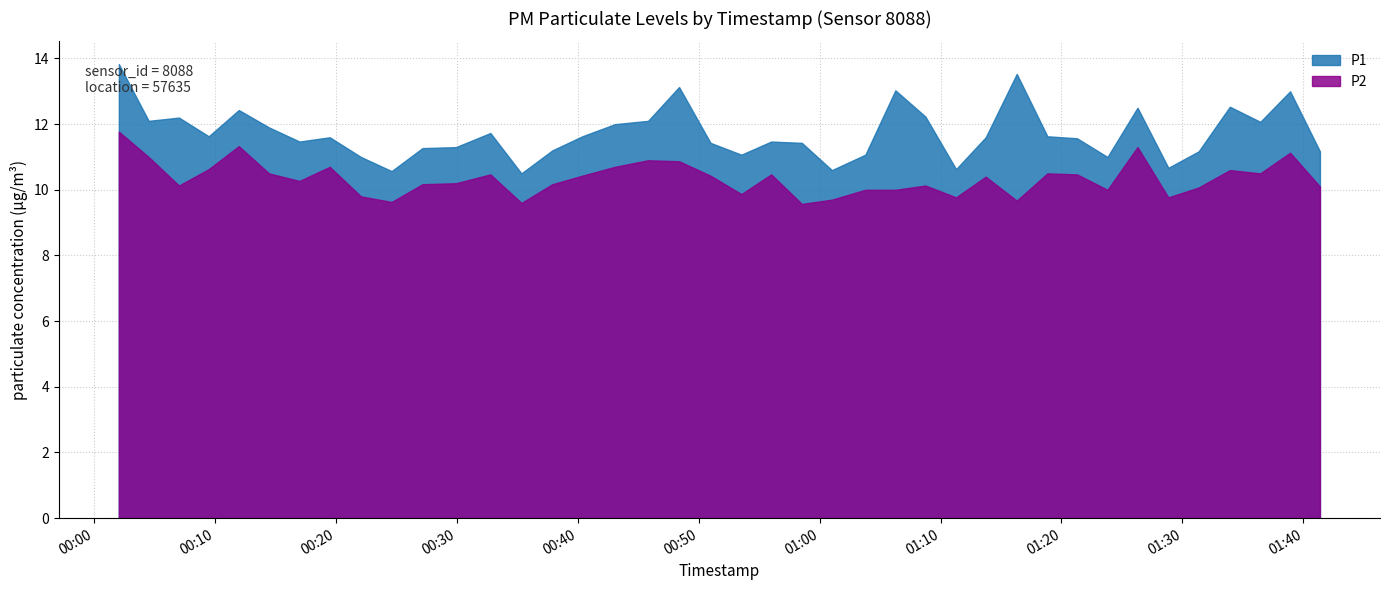

What is the maximum value shown in the chart?

13.8